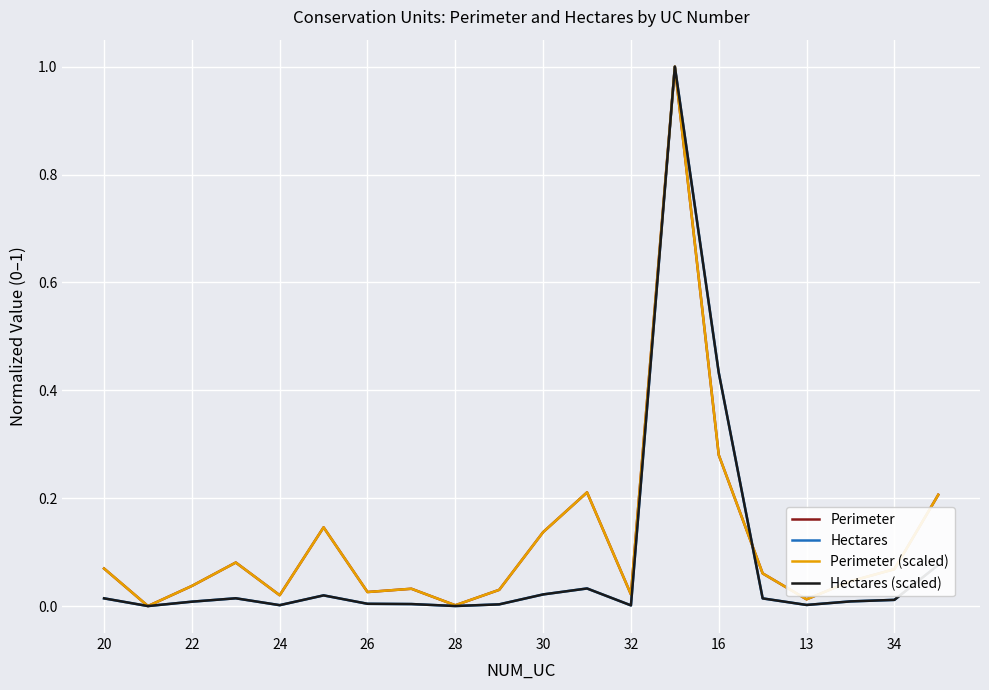

What is the maximum value shown in the chart?

1.0